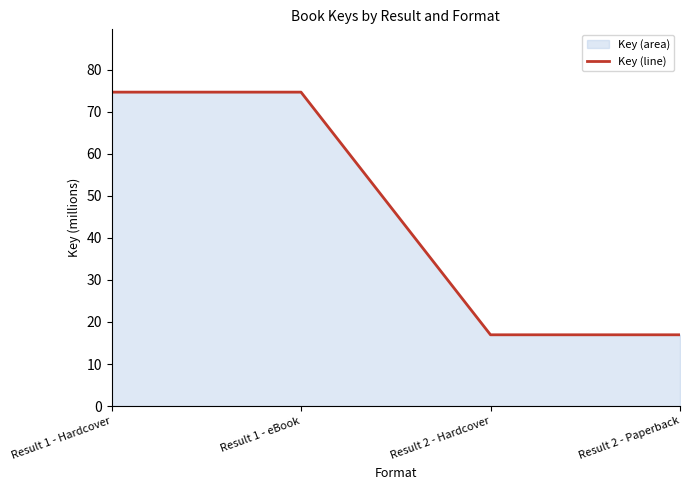

Reading right to left, extract all data points from this chart.

17.0	17.0	74.7	74.7